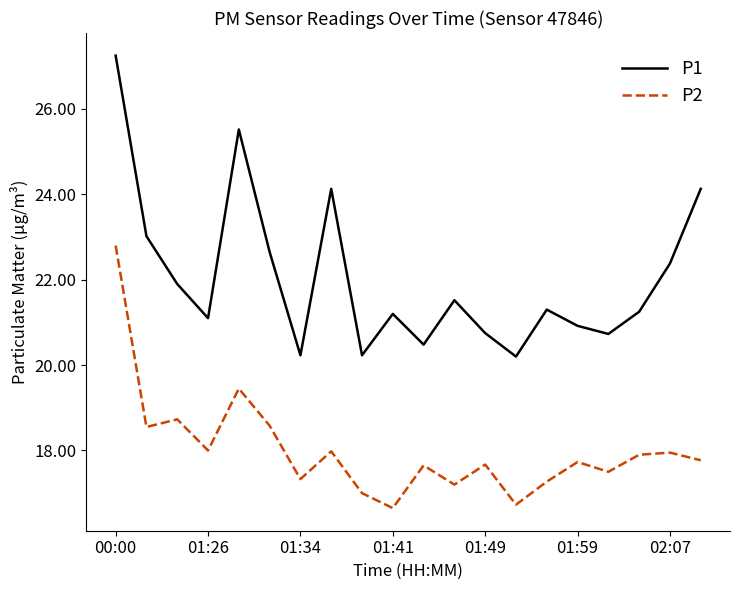

True or false: P1 has more than 0 interior local peaks.

True